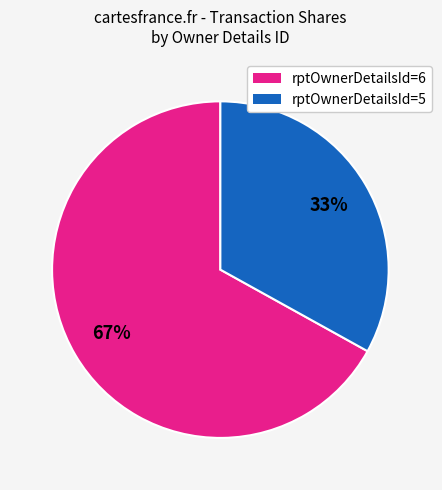

How many slices are in this pie chart?

2